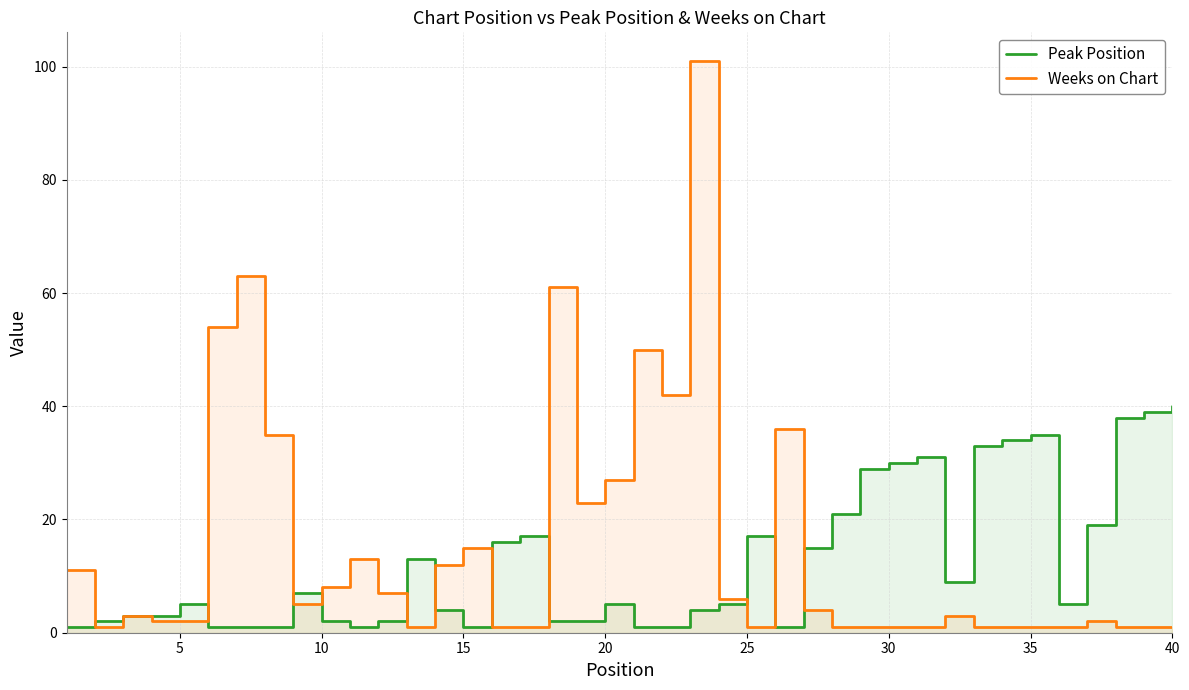

Count the number of data series in this chart.

2